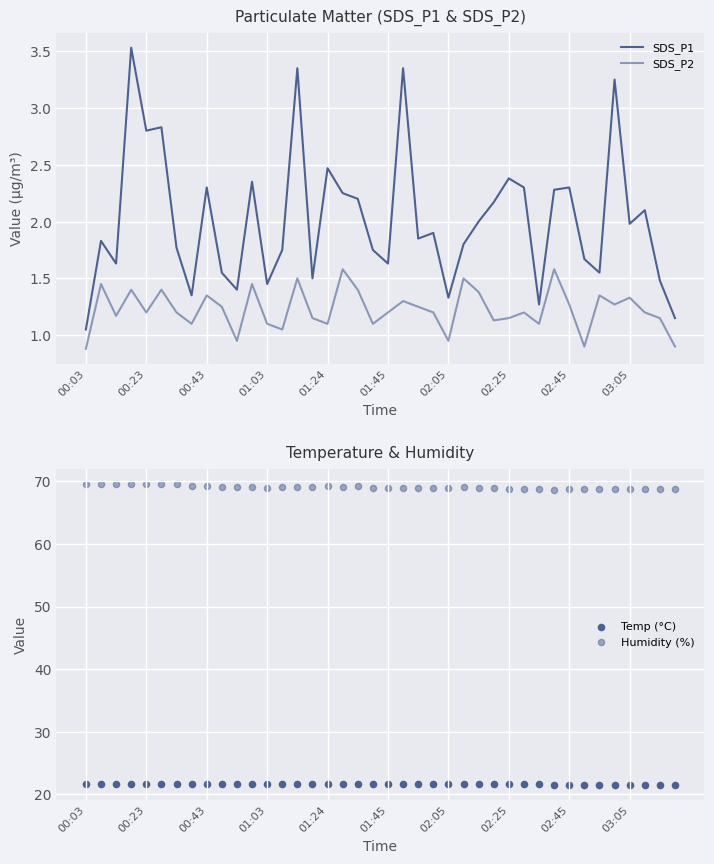

Which series reaches the maximum Y coordinate?

Humidity (%)